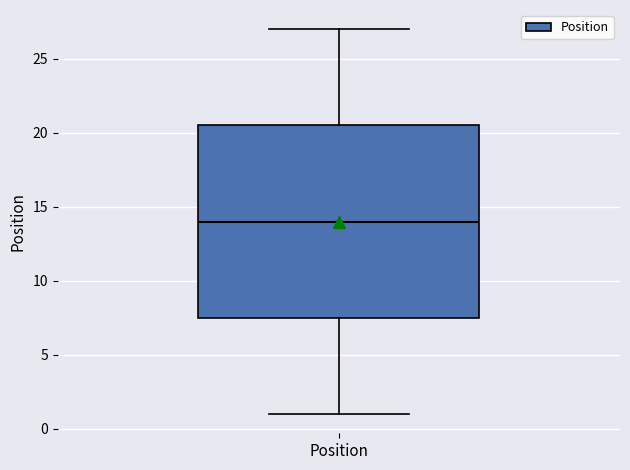

Read this box plot against the y-axis: the position of the median line, the range covered by the box, and the ends of both whiskers. The values are not printed on the chart, so give them approximately, as read against the axis.

median 14.0, box 7.5 to 20.5, whiskers 1.0 to 27.0